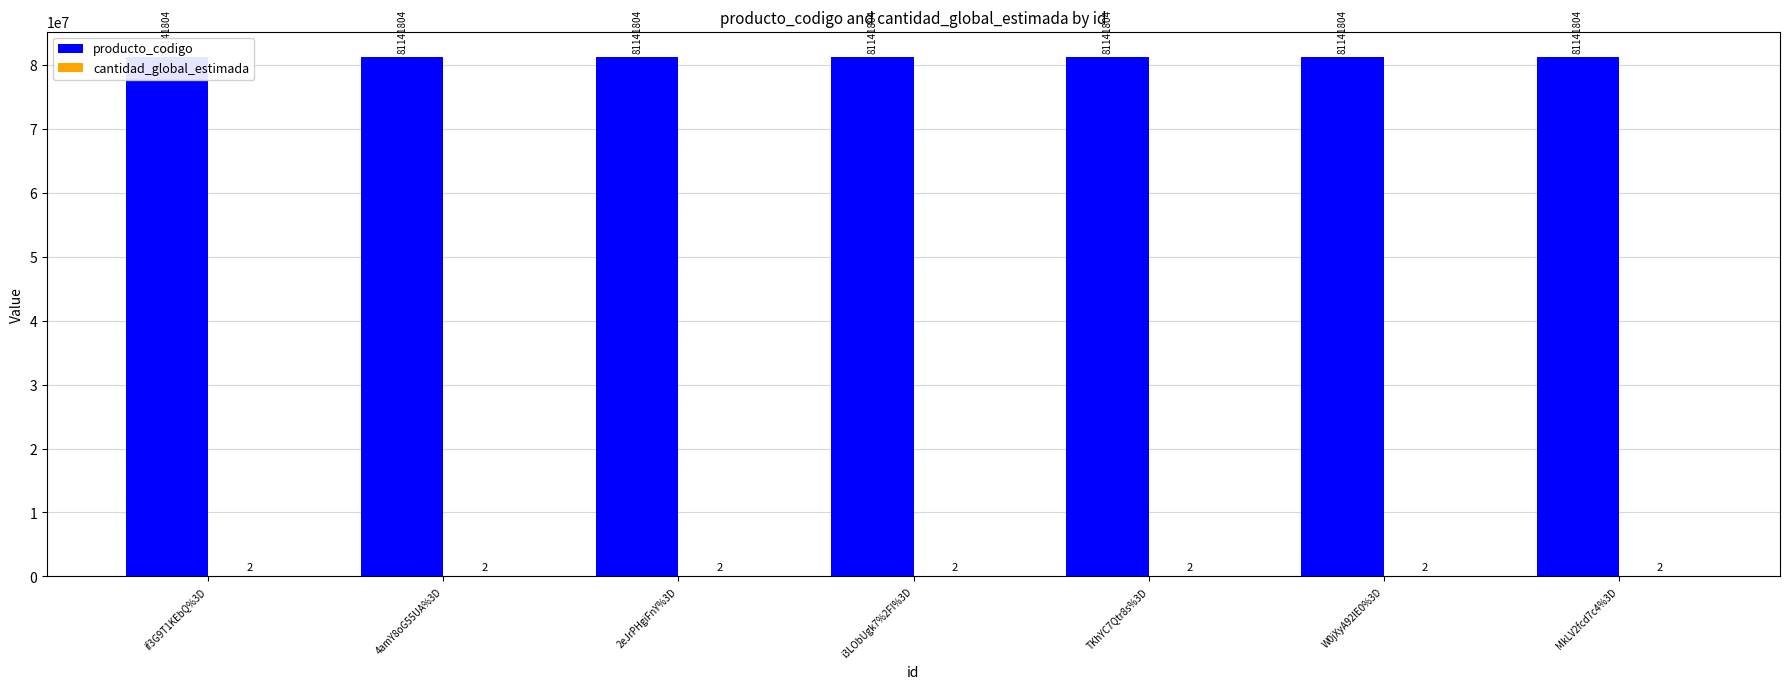

How many series are shown in this chart?

2